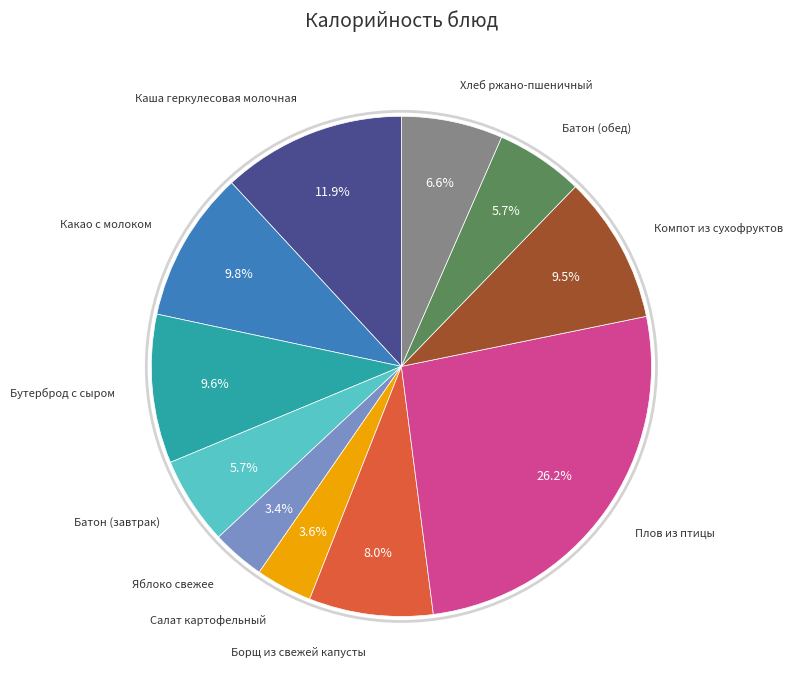

Does any single category account for the majority?

No